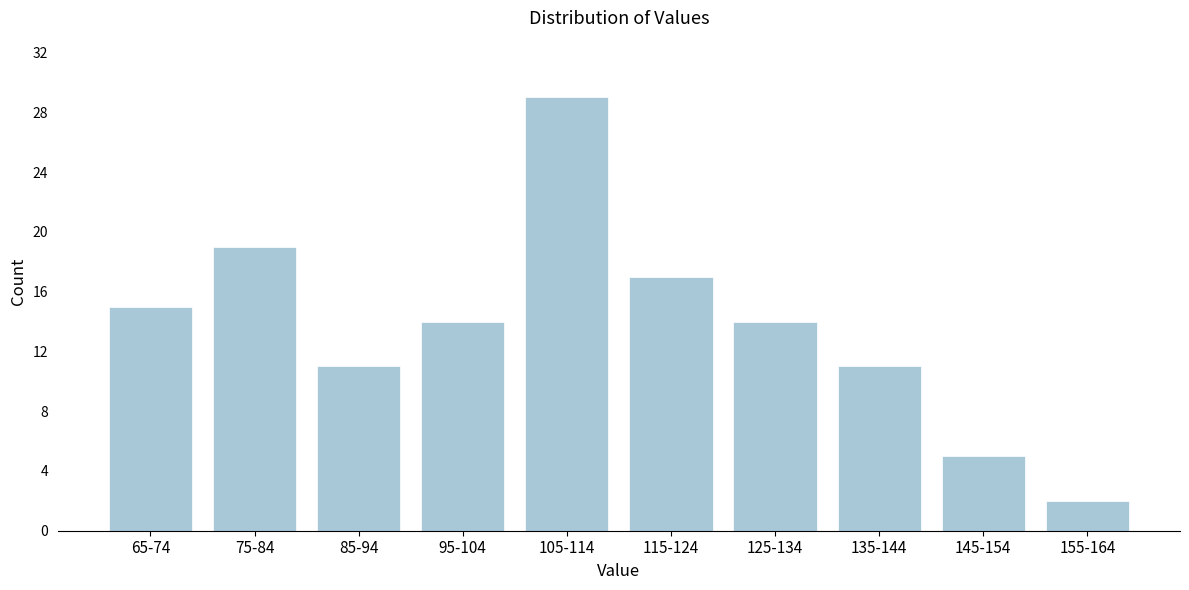

Reading left to right, what are all the values shown in this chart?

65-74=15	75-84=19	85-94=11	95-104=14	105-114=29	115-124=17	125-134=14	135-144=11	145-154=5	155-164=2